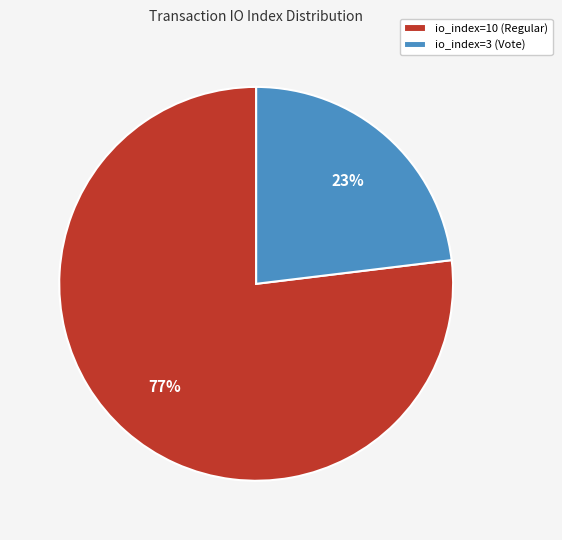

Do io_index=3 (Vote) and io_index=10 (Regular) together represent more than half of the pie?

Yes